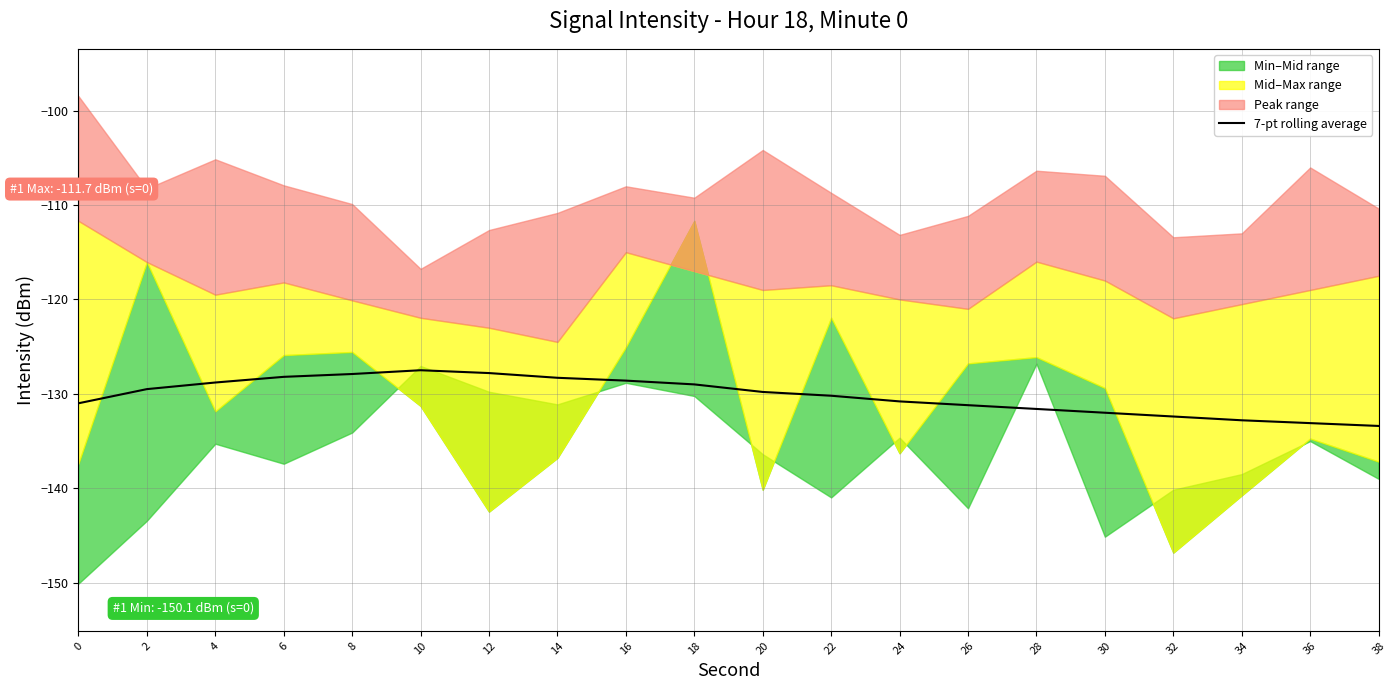

True or false: the data has more than 2 interior local peaks.

False